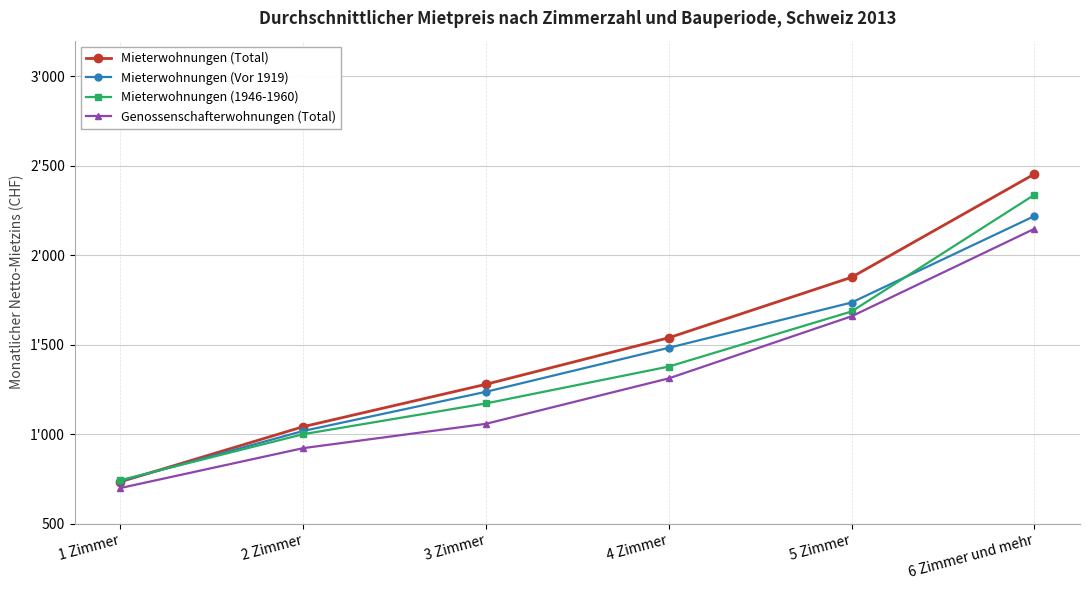

What is the label of the 5th point from the left?

5 Zimmer